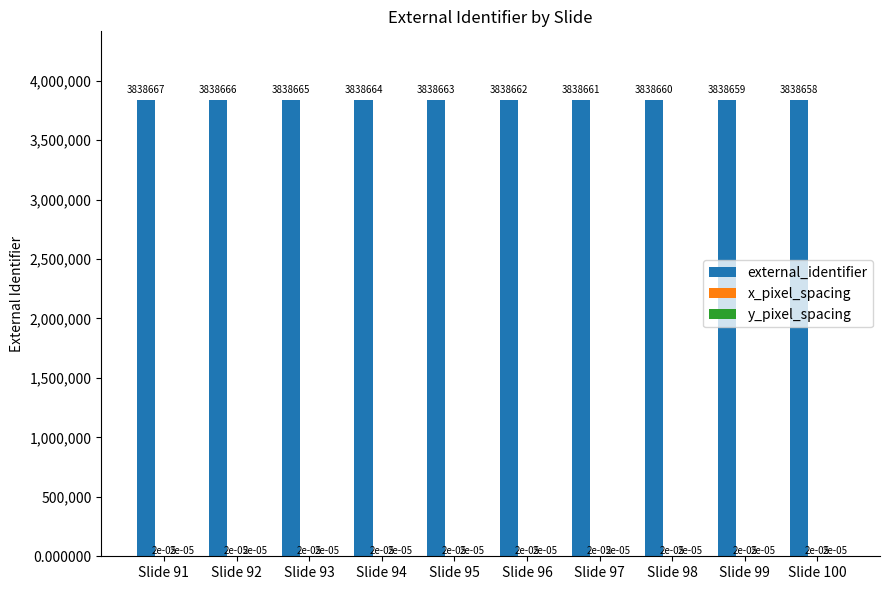

Between Slide 93 and Slide 96, which series saw the biggest shift?

external_identifier